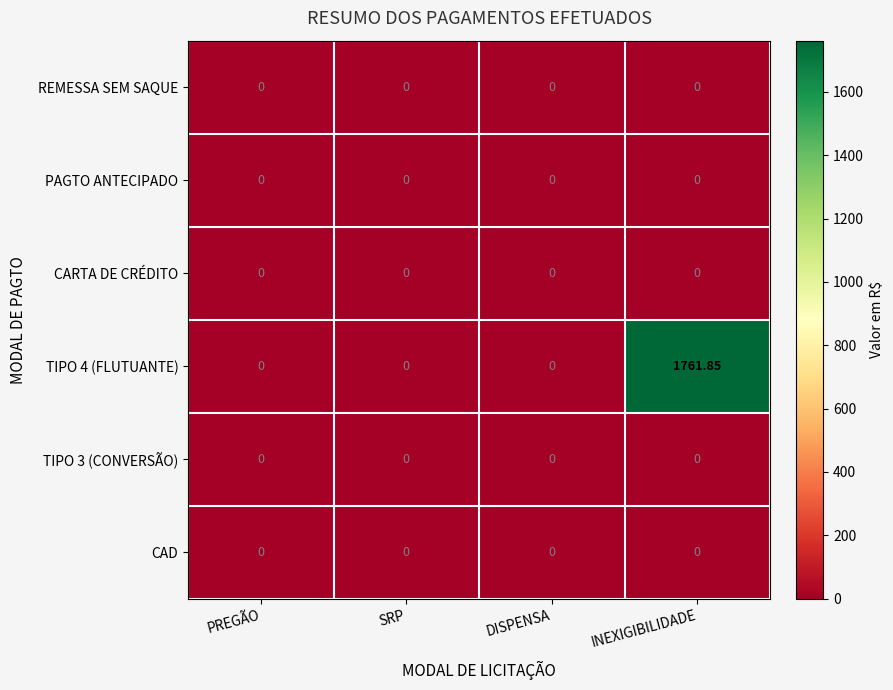

At which category is the sum across all series the highest?

INEXIGIBILIDADE